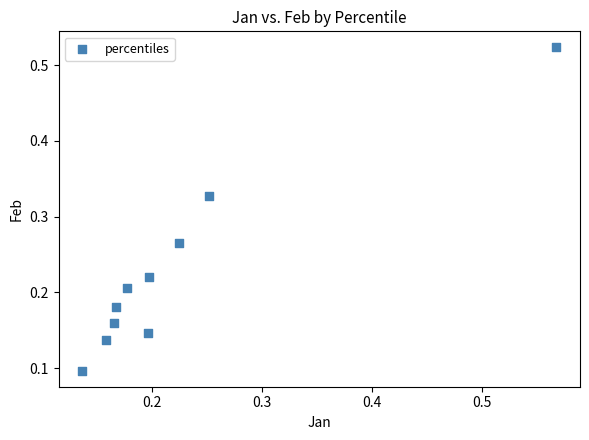

What is the range of X values (max minus min)?

0.4